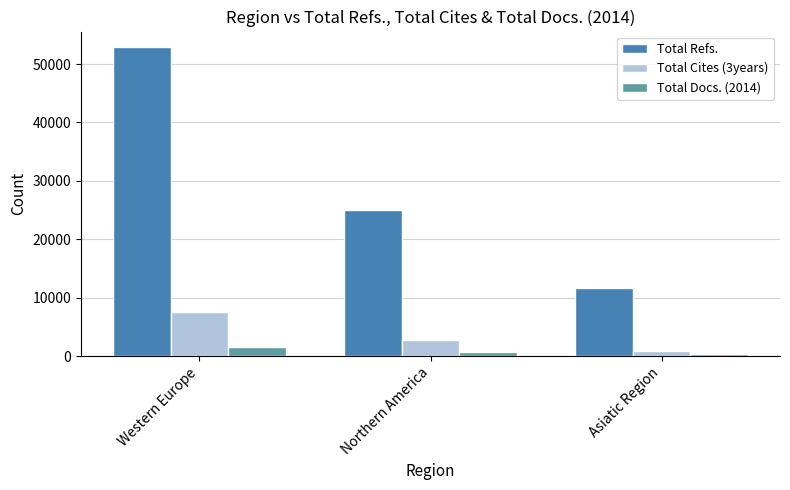

Which series has the largest range (max minus min)?

Total Refs.